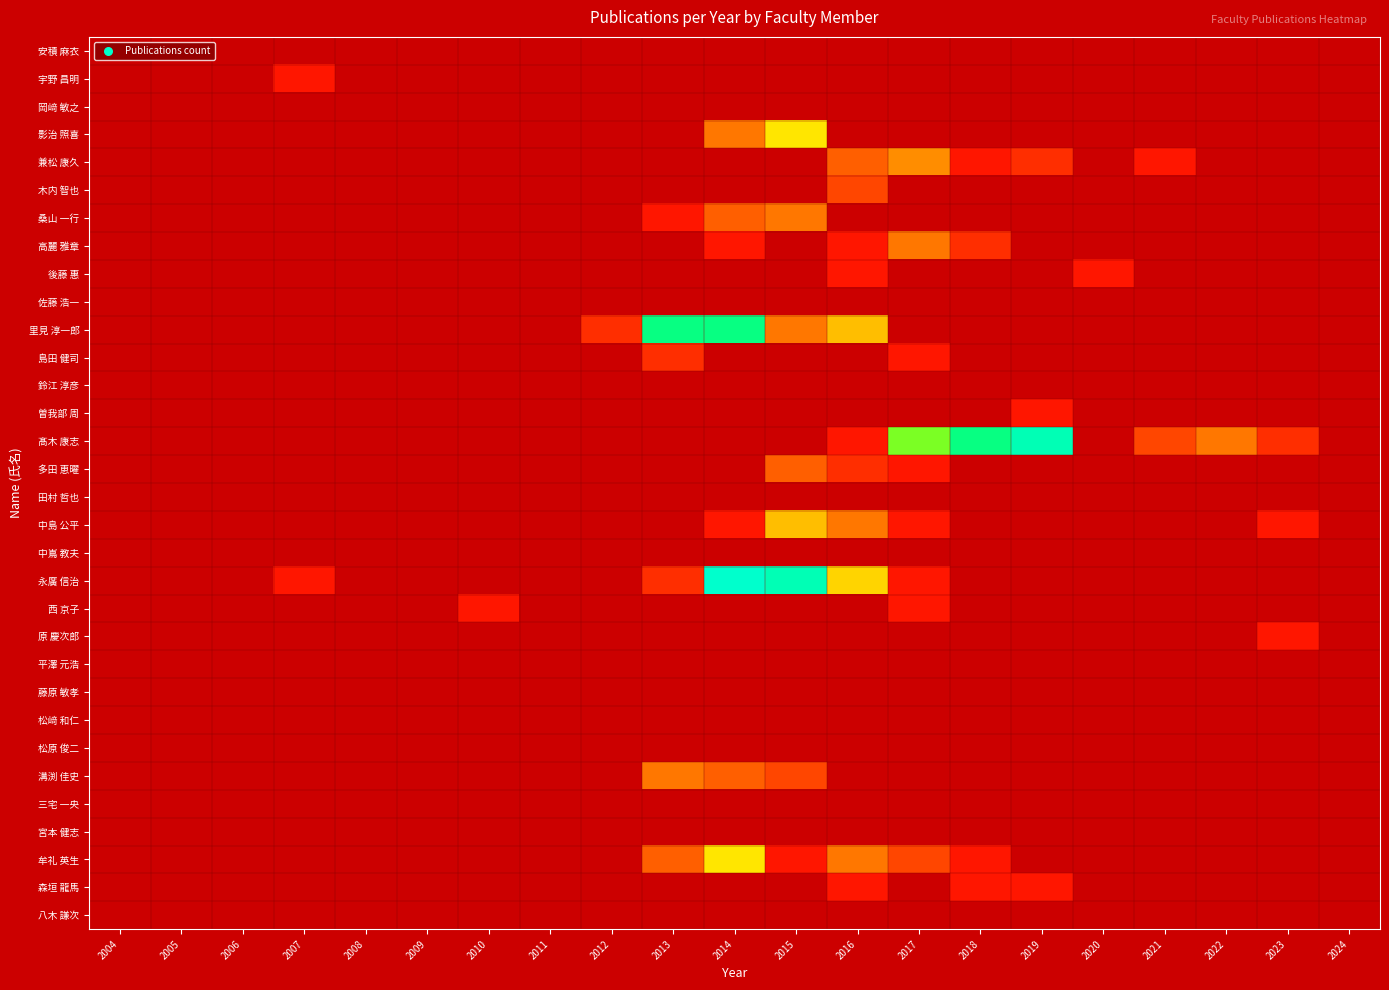

List the series in order of their peak value, highest first.

永廣 信治, 髙木 康志, 里見 淳一郎, 影治 照喜, 牟礼 英生, 中島 公平, 兼松 康久, 桑山 一行, 高麗 雅章, 溝渕 佳史, 多田 恵曜, 木内 智也, 島田 健司, 宇野 昌明, 後藤 惠, 曽我部 周, 西 京子, 原 慶次郎, 森垣 龍馬, 安積 麻衣, 岡﨑 敏之, 佐藤 浩一, 鈴江 淳彦, 田村 哲也, 中嶌 教夫, 平澤 元浩, 藤原 敏孝, 松﨑 和仁, 松原 俊二, 三宅 一央, 宮本 健志, 八木 謙次